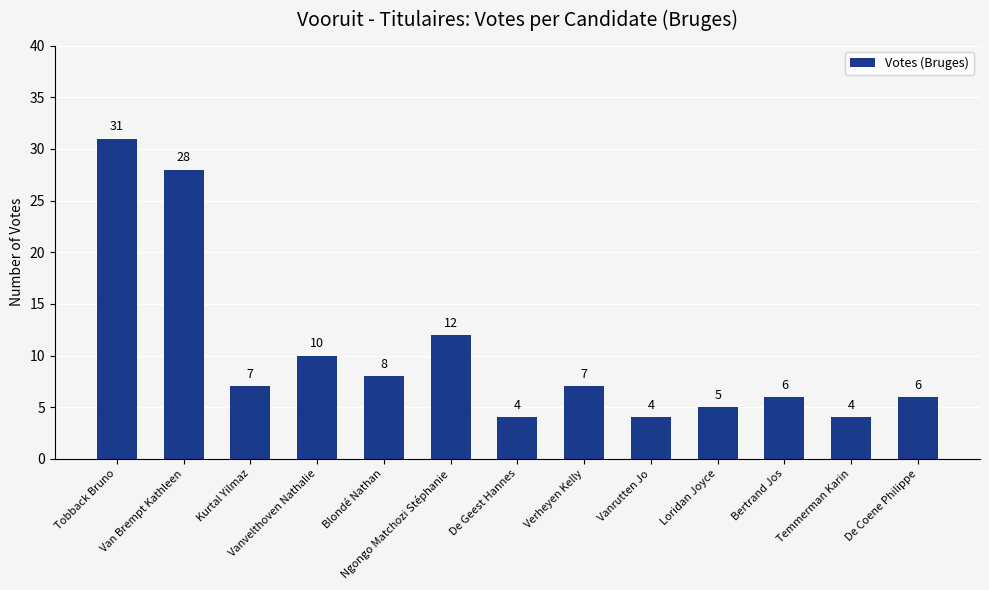

What position from the right is De Coene Philippe?

1